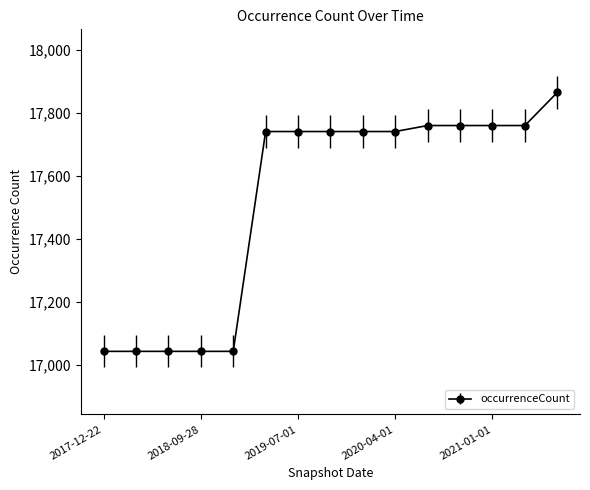

What is the sum of all values?

262830